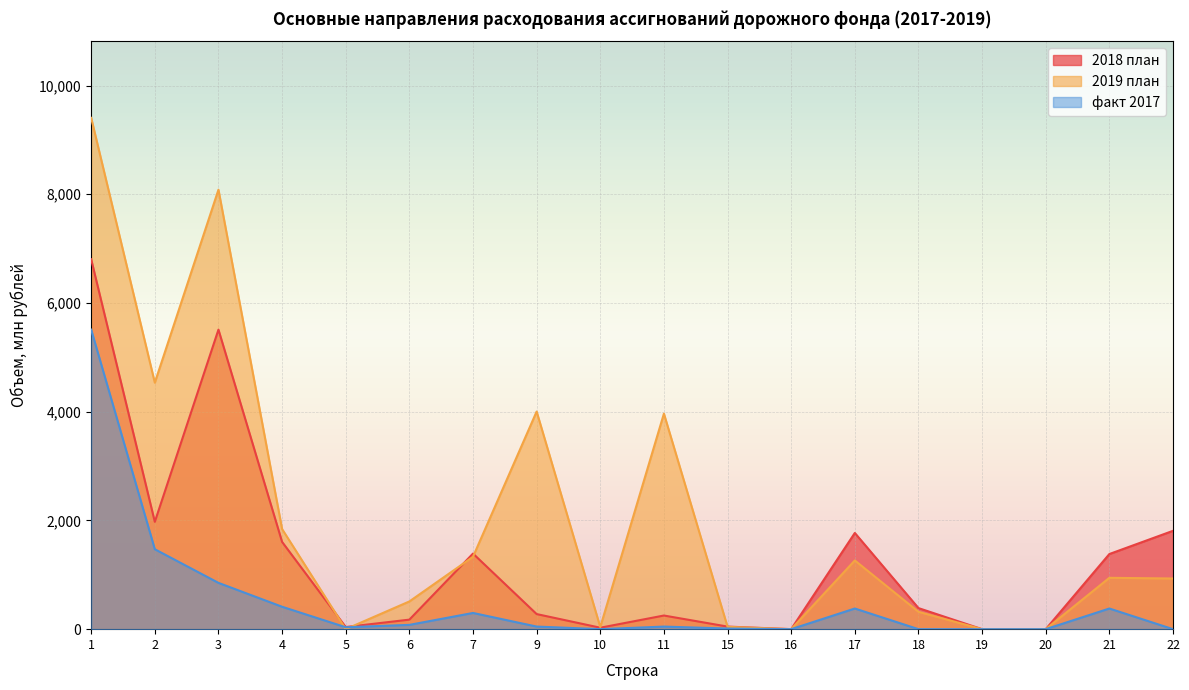

What is the sum of the факт 2017 values at 4 and 5?

447.5